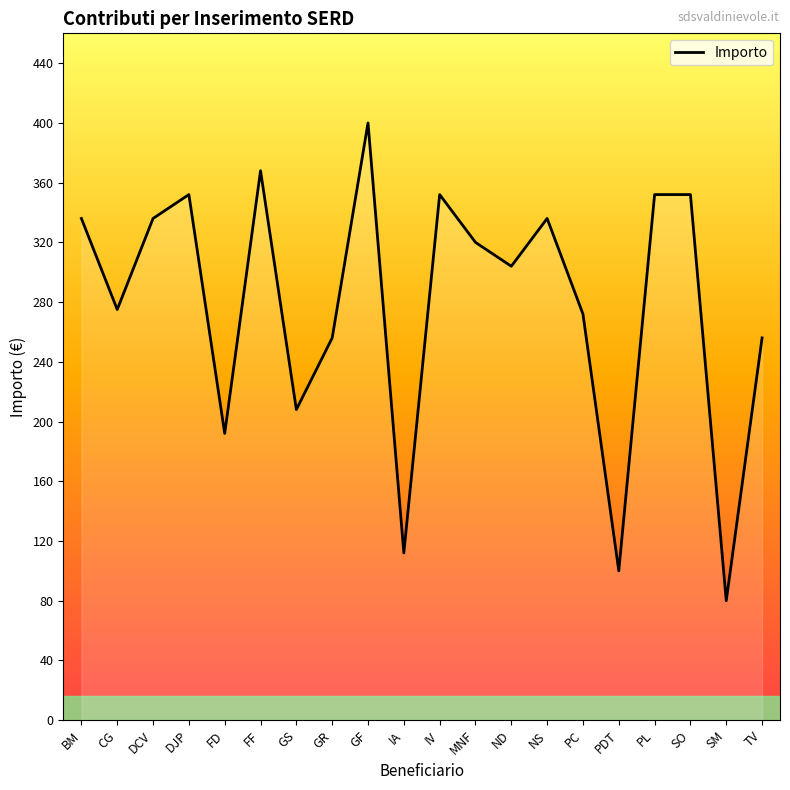

What is the difference between the values at GR and ND?

48